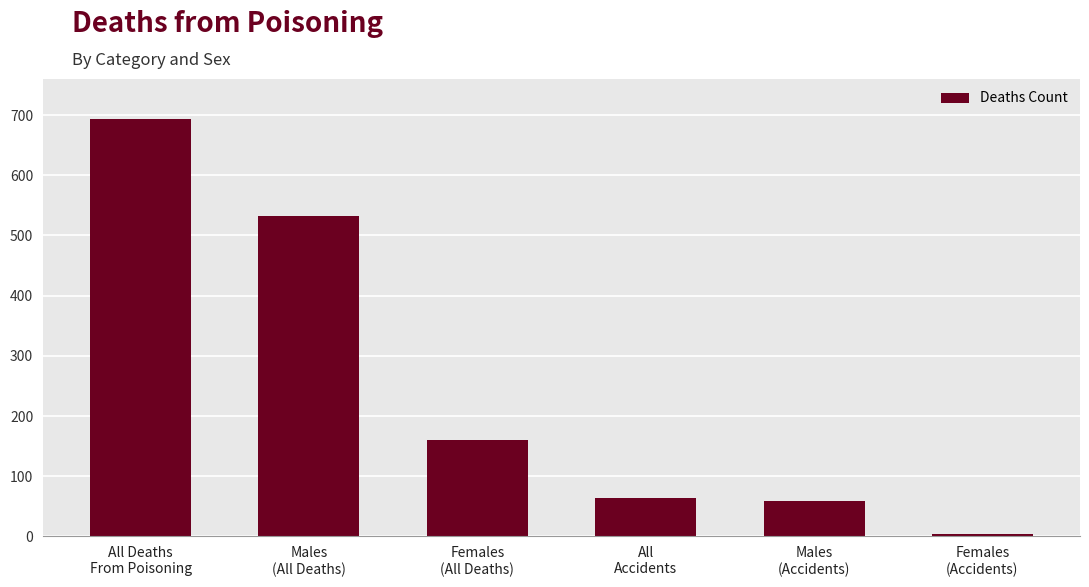

Which has a higher value, Females
(All Deaths) or Males
(Accidents)?

Females
(All Deaths)